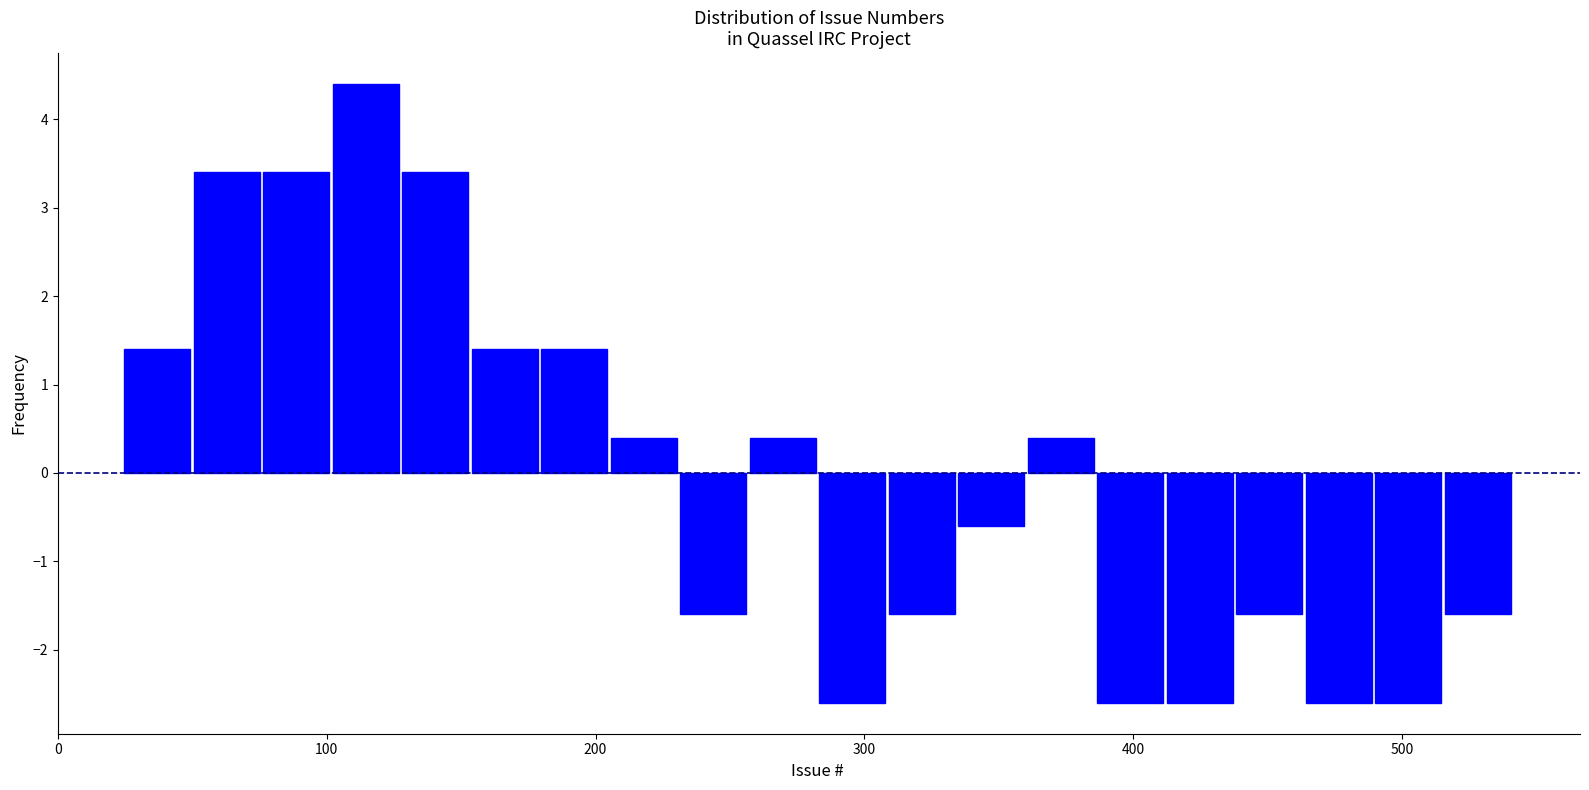

Read against the x-axis, roughly where is the centre of the tallest bar?

110